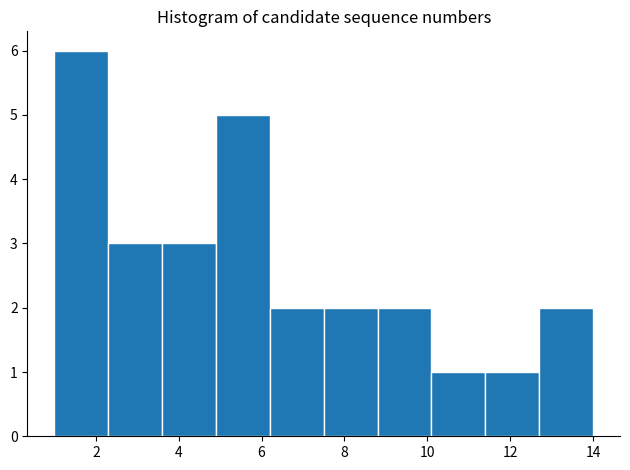

Reading left to right, transcribe this chart: for each bar, give the range it covers on the x-axis and its height. Neither the bar edges nor the heights are printed on the chart, so give them approximately, as read against the axes.

1.0 to 2.3: 6
2.3 to 3.6: 3
3.6 to 4.9: 3
4.9 to 6.2: 5
6.2 to 7.5: 2
7.5 to 8.8: 2
8.8 to 10.1: 2
10.1 to 11.4: 1
11.4 to 12.7: 1
12.7 to 14.0: 2